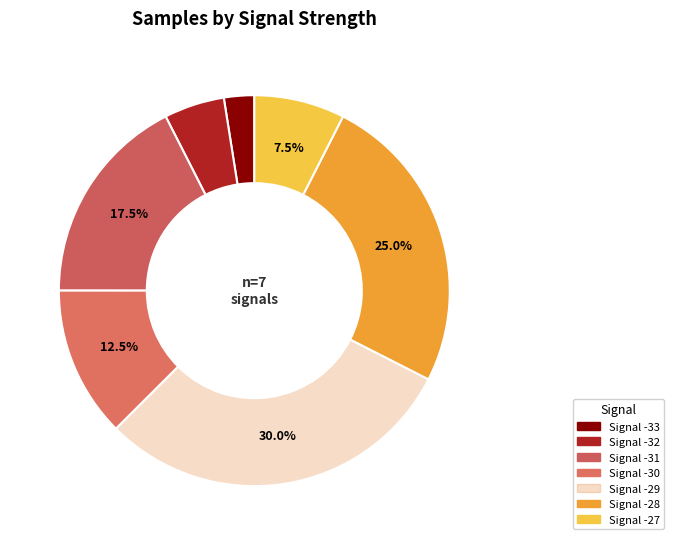

How many segments does this pie chart have?

7